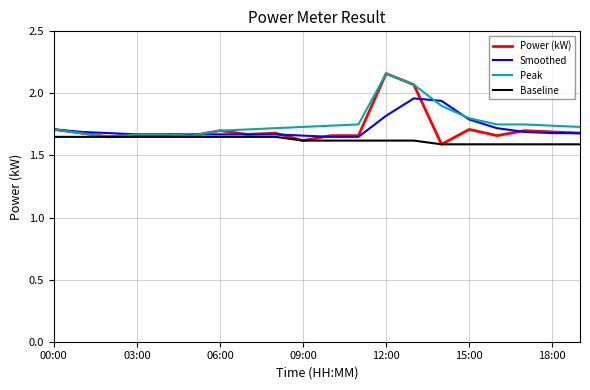

Which series has the largest range (max minus min)?

Power (kW)